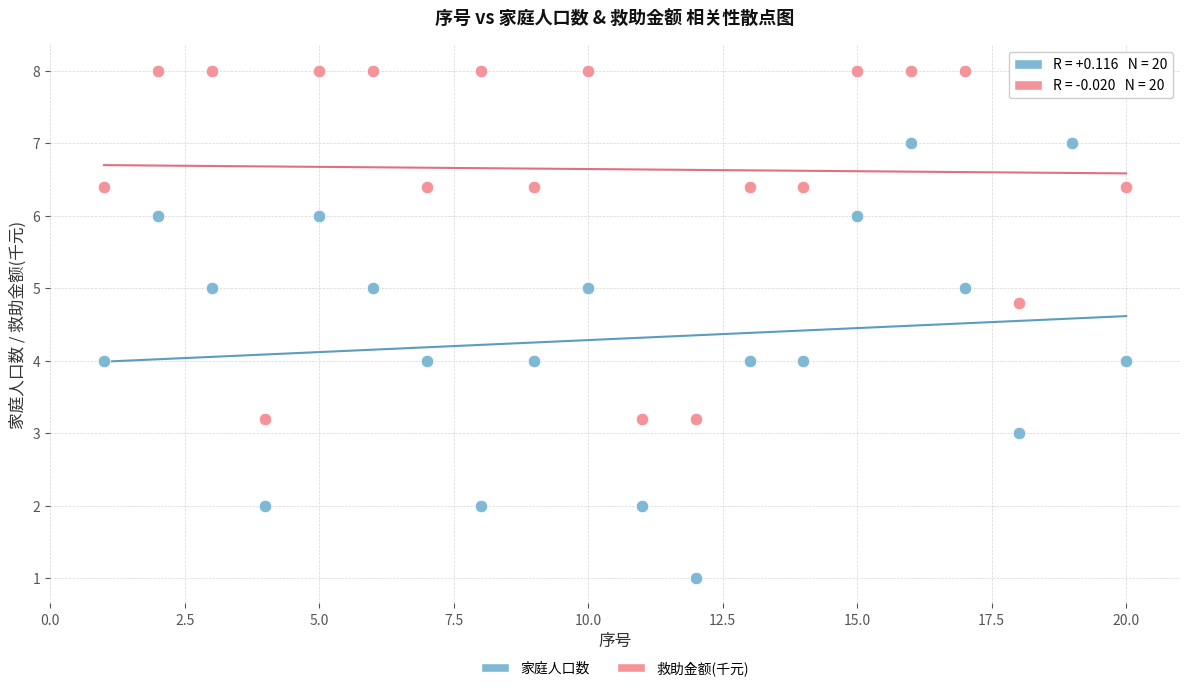

What are all the series names shown in the legend?

家庭人口数, 救助金额(千元)